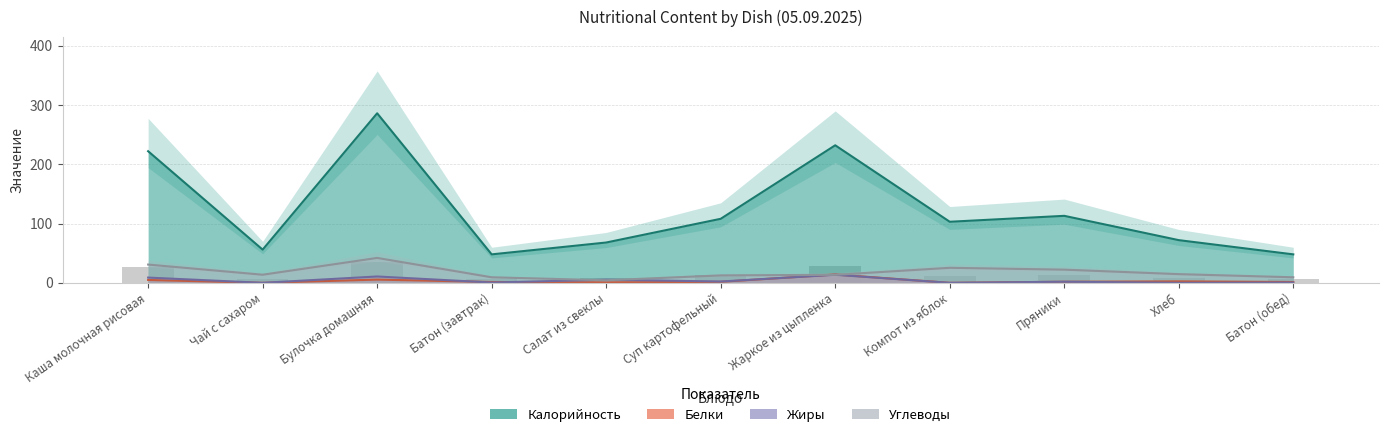

Which series changed the most between Каша молочная рисовая and Батон (завтрак)?

Калорийность